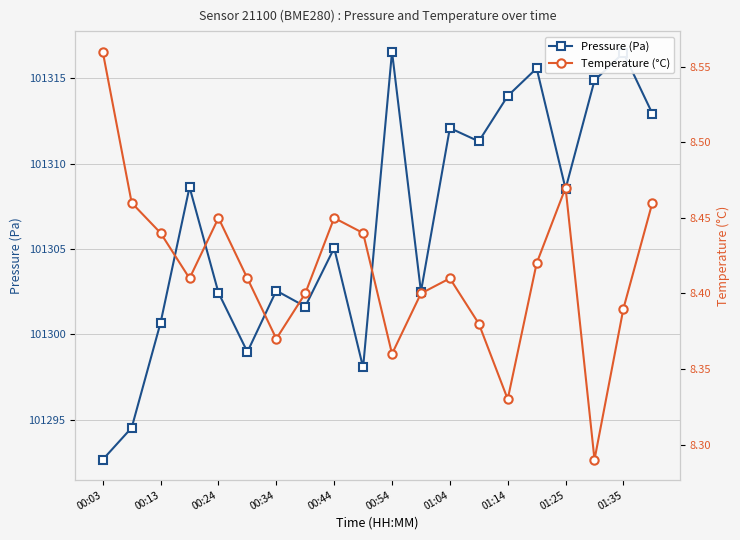

Which series has the largest total across all categories?

Pressure (Pa)